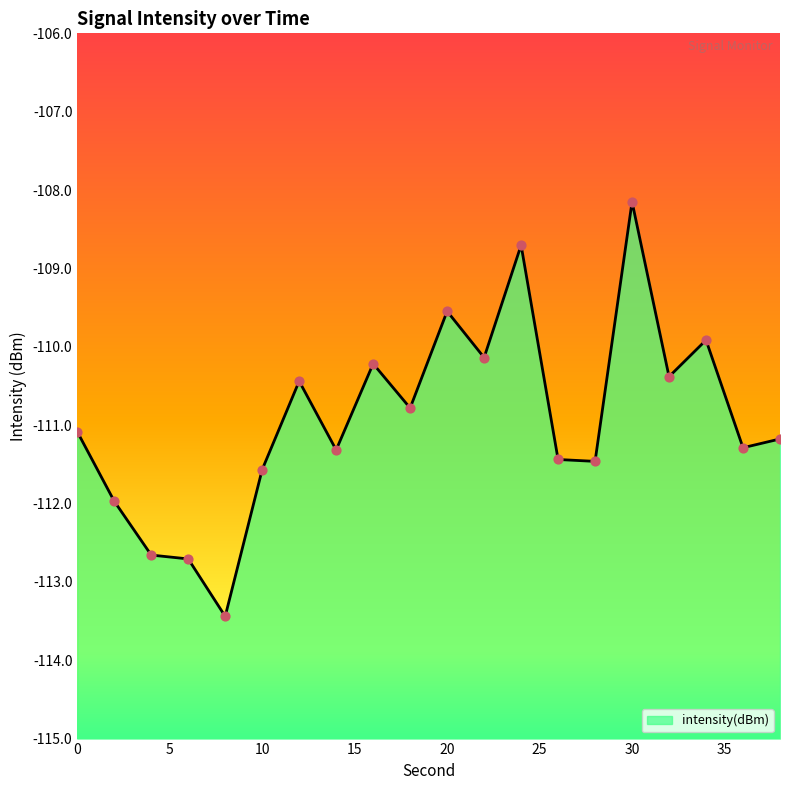

Which has a higher value, 4 or 14?

14